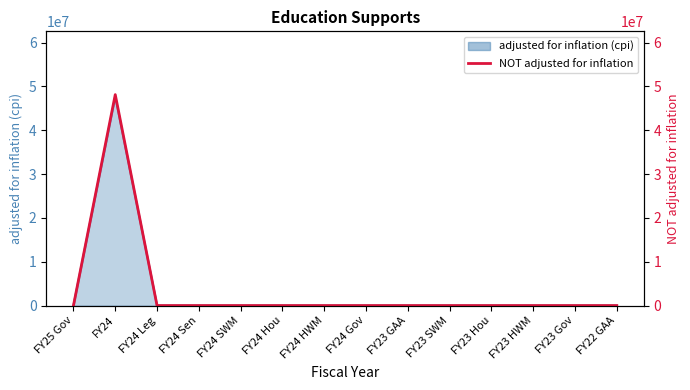

How many lines are shown in the chart?

1